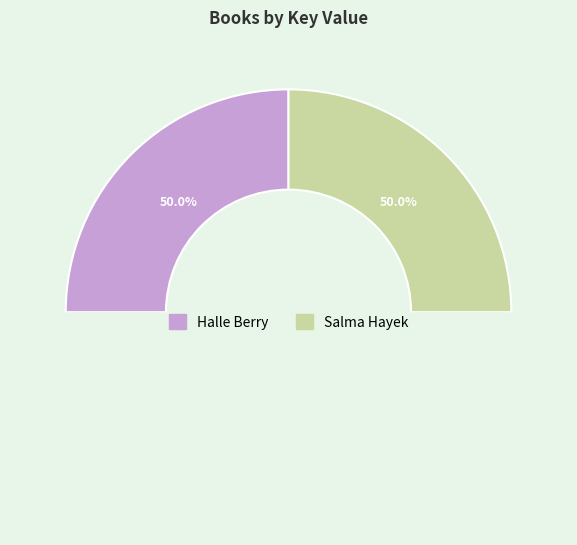

Which category has the biggest portion of the pie?

Salma Hayek